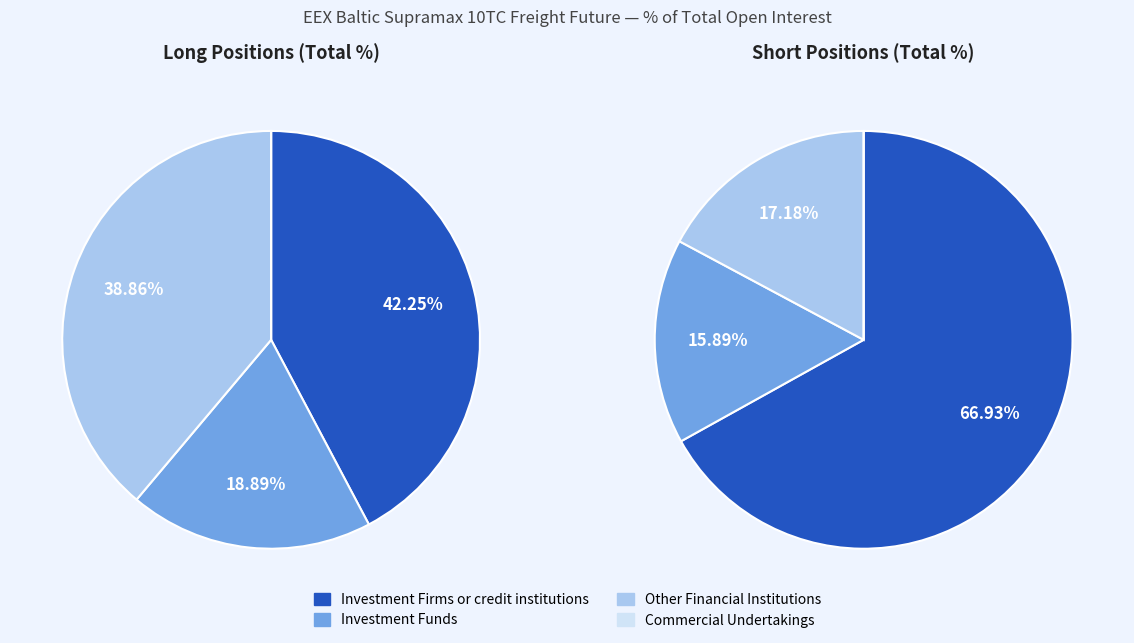

Between Commercial Undertakings and Other Financial Institutions, which is larger?

Other Financial Institutions